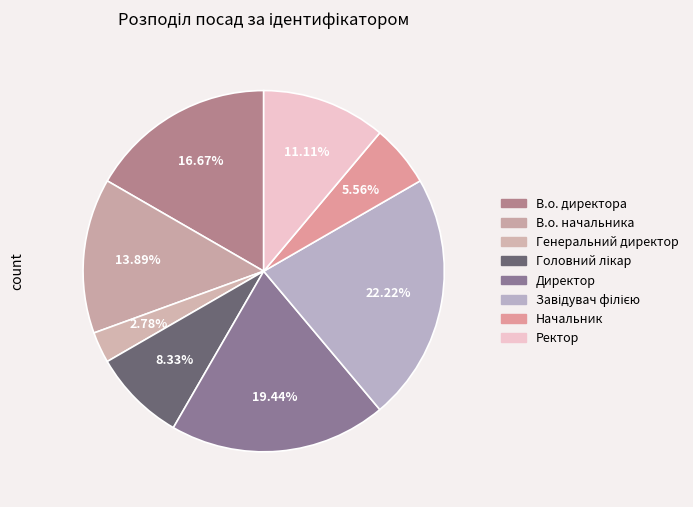

Is it true that В.о. директора is 17% of the pie?

True